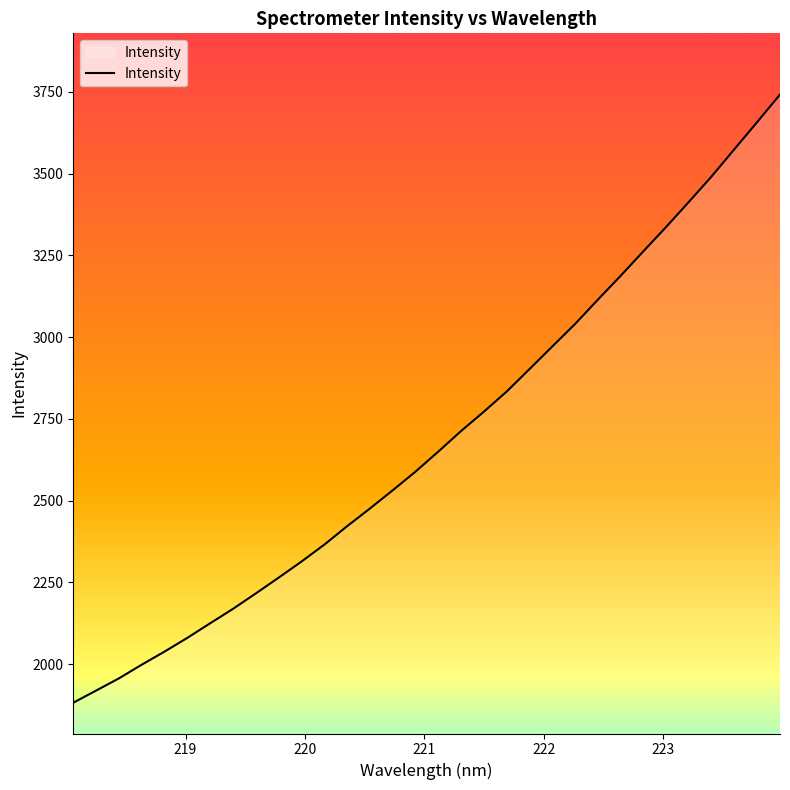

What is the maximum value shown in the chart?

3742.1